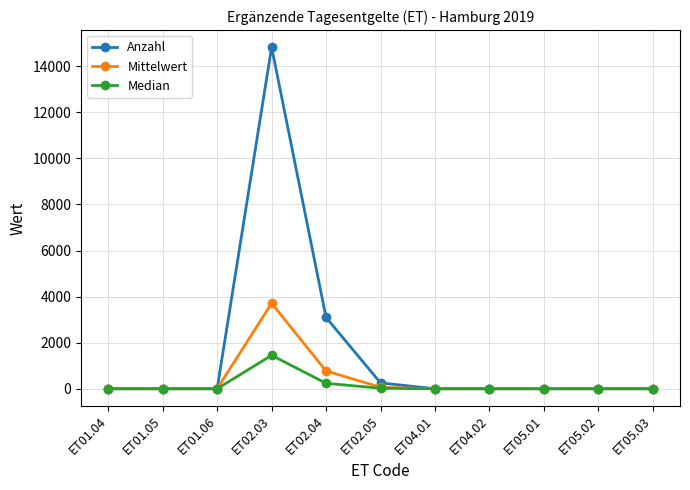

What is the spread (max minus min) of values at ET02.03?

13378.5